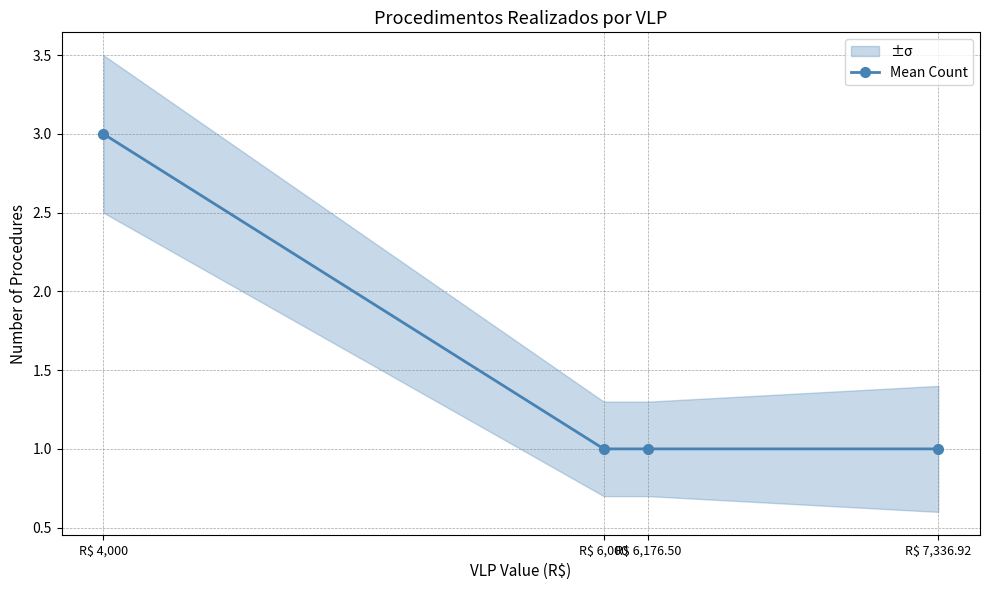

What is the minimum value shown in the chart?

1